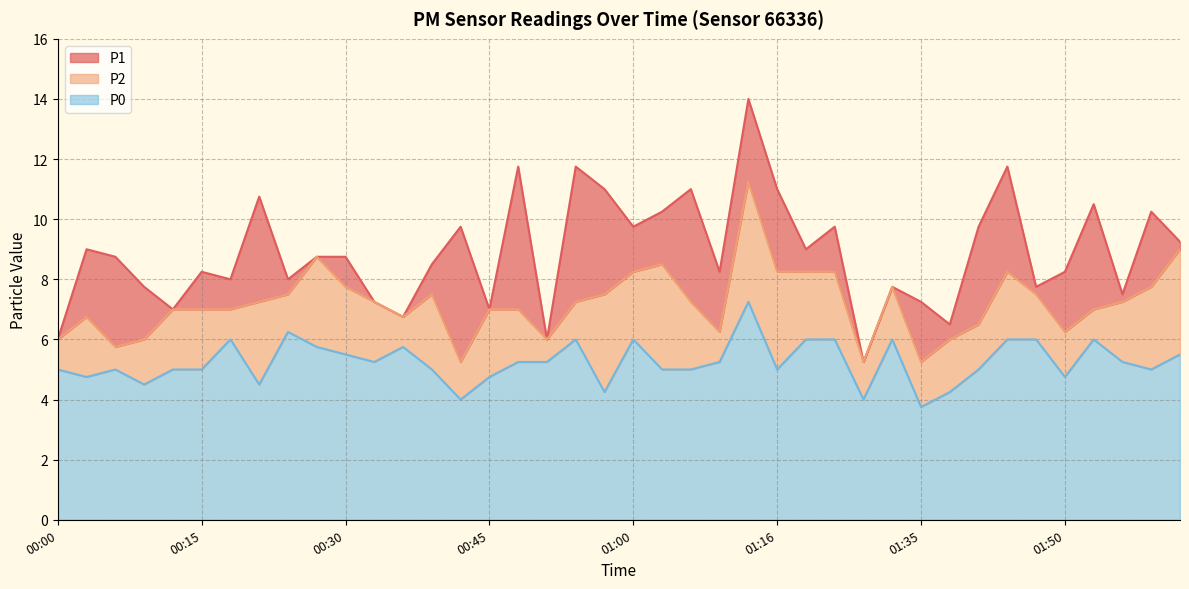

How many values in the P1 series exceed 8?

25